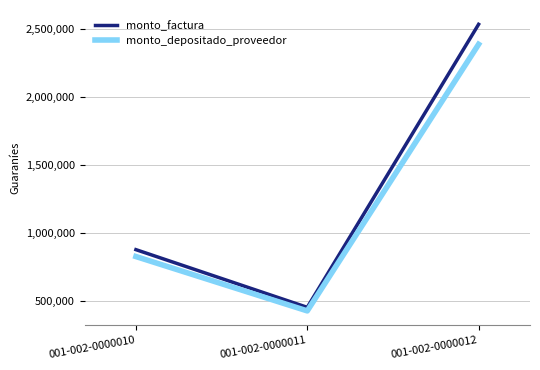

How many monto_factura values are between 450000 and 2535000?

3